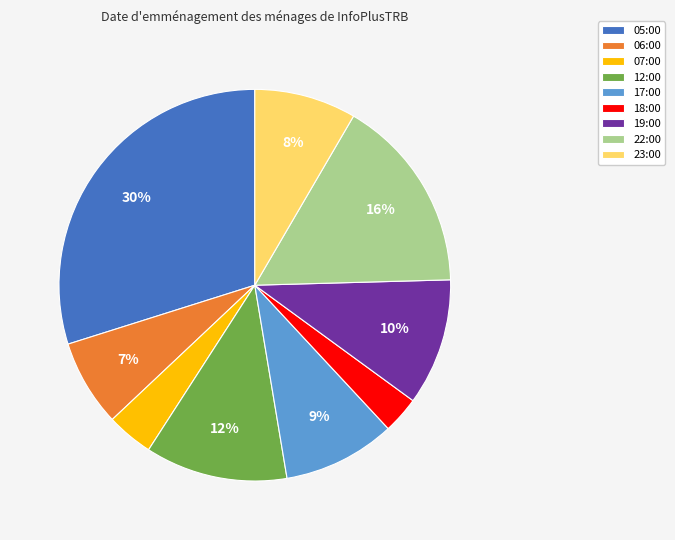

The 05:00 slice represents 30% of the pie. True or false?

True